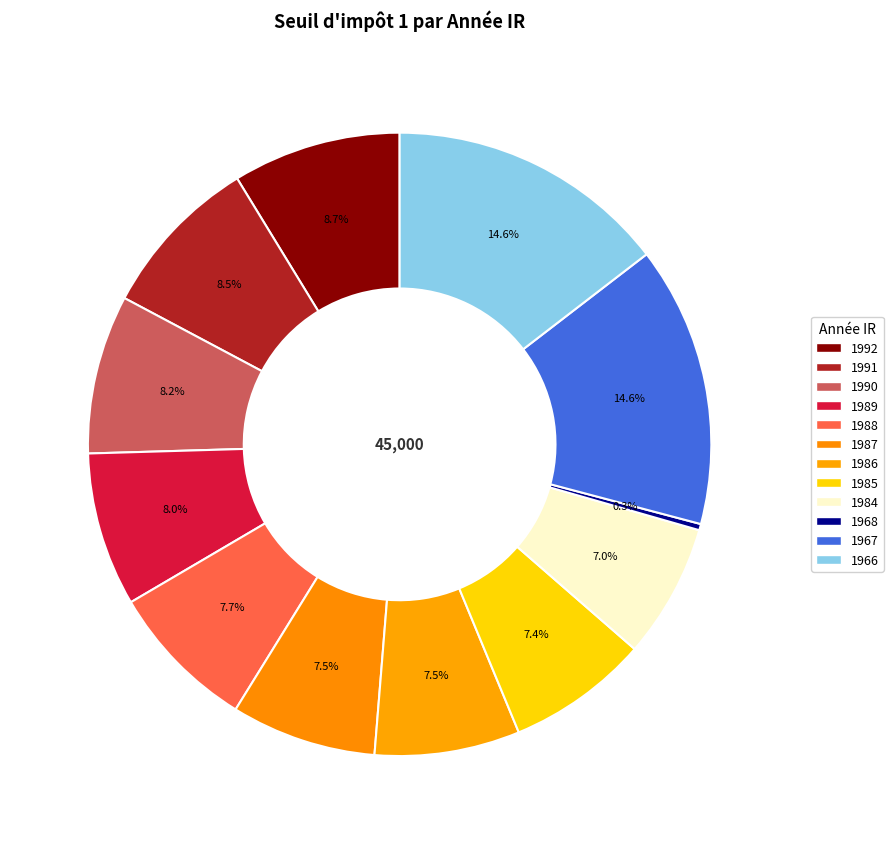

How many segments does this pie chart have?

12